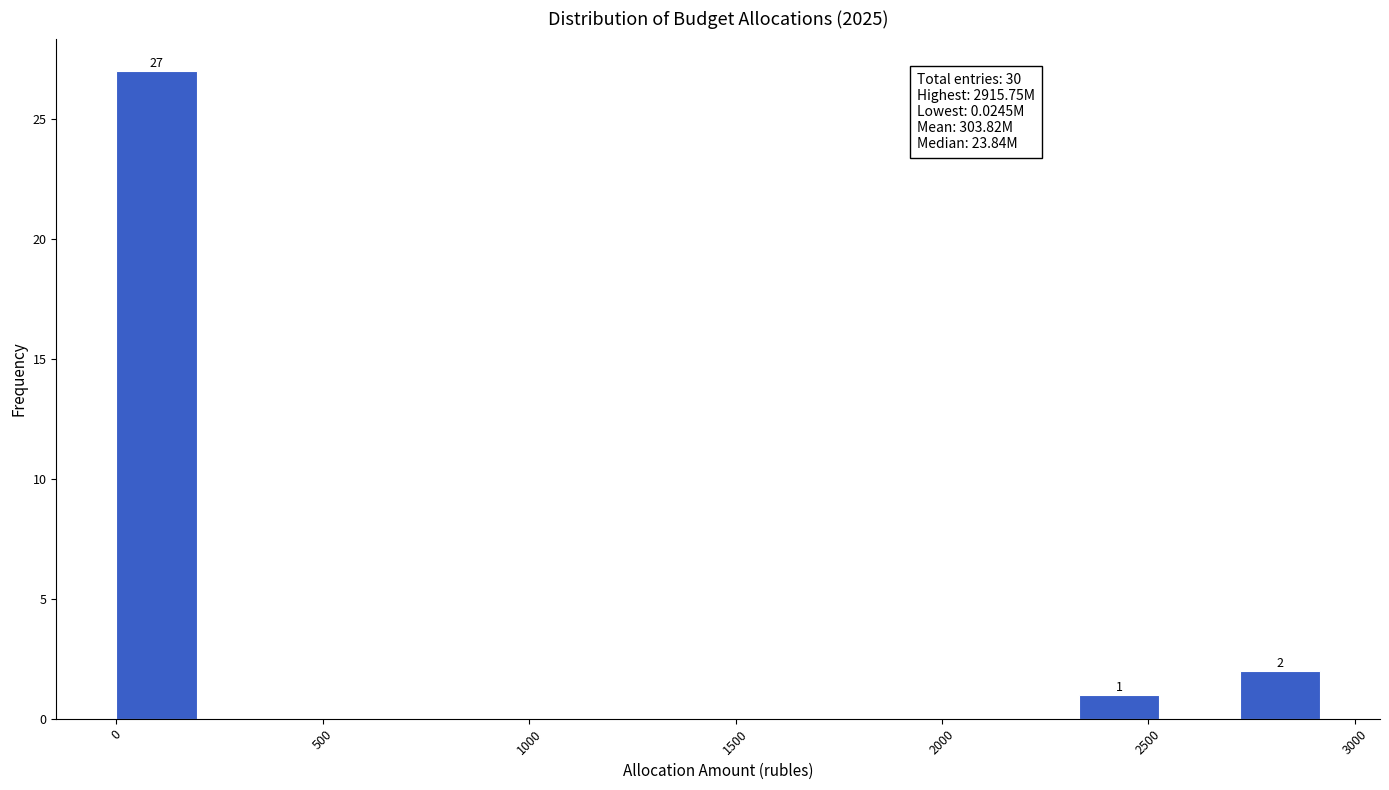

Read against the x-axis, roughly where is the centre of the tallest bar?

100